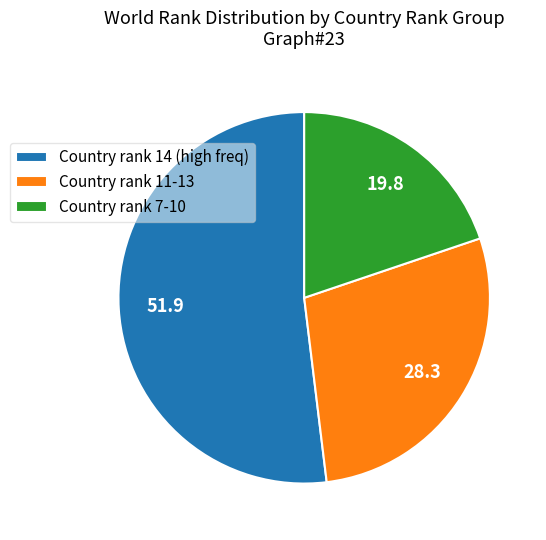

Does any single category account for the majority?

Yes